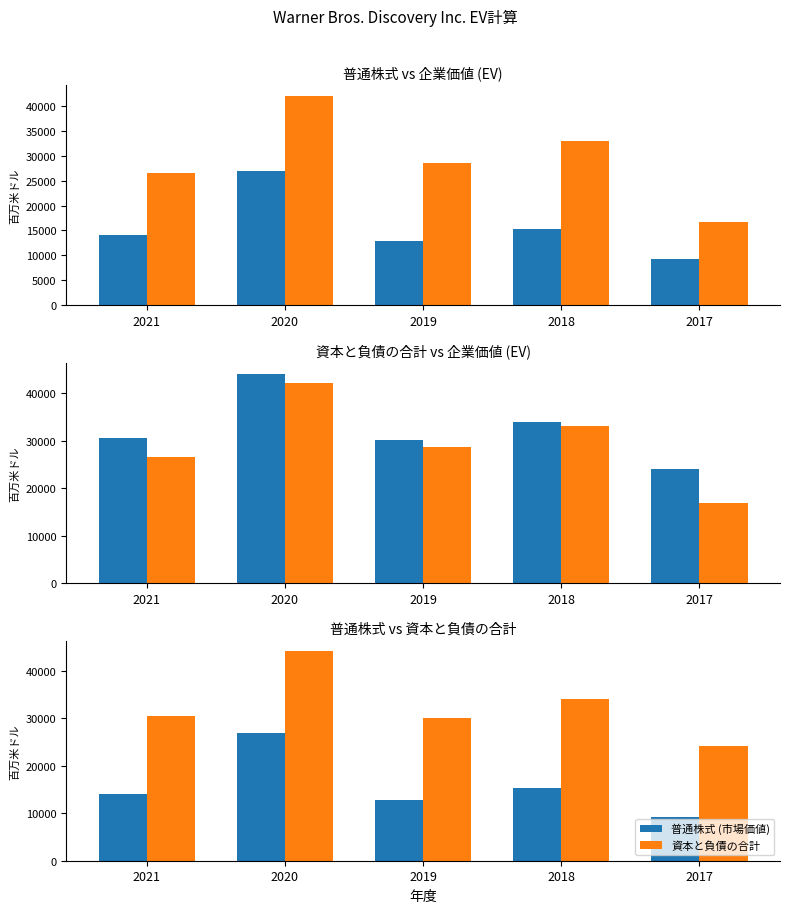

Which label corresponds to the largest value in the chart?

2020